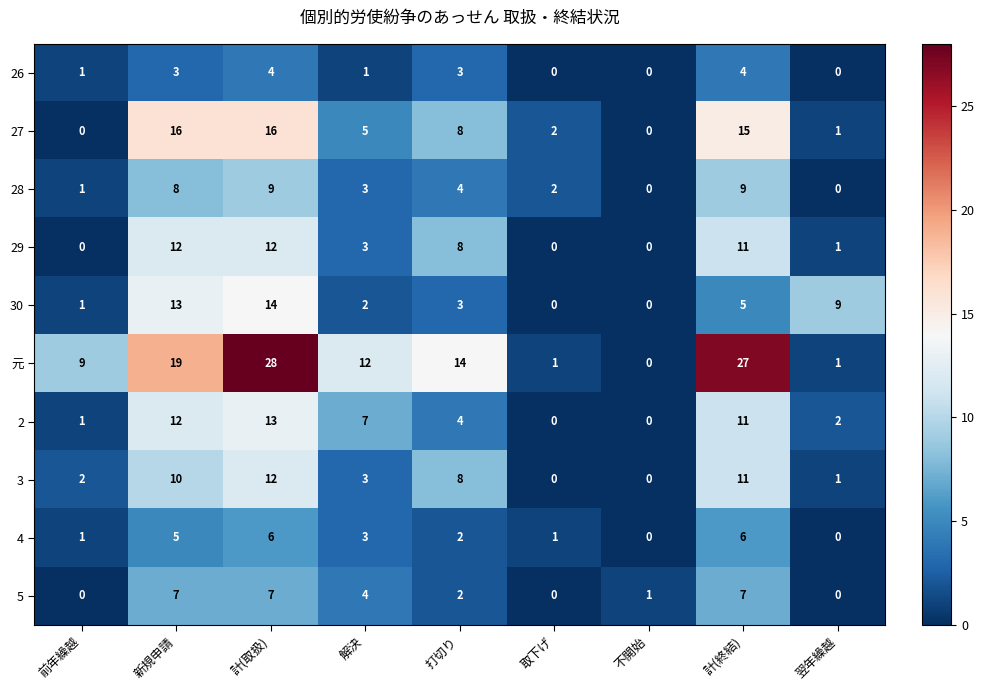

Which category has the highest value across all series?

計(取扱)